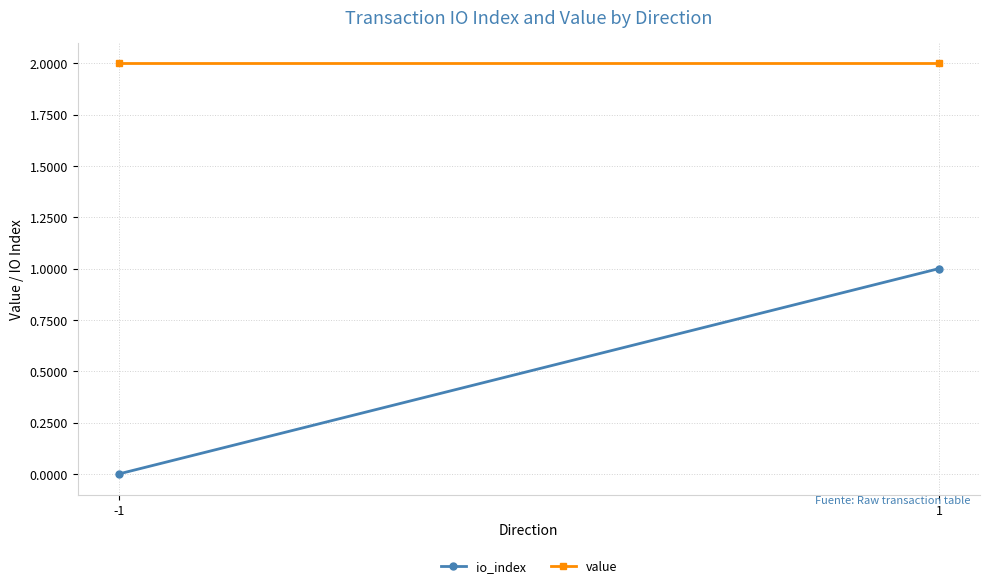

What are all the series names shown in the legend?

io_index, value